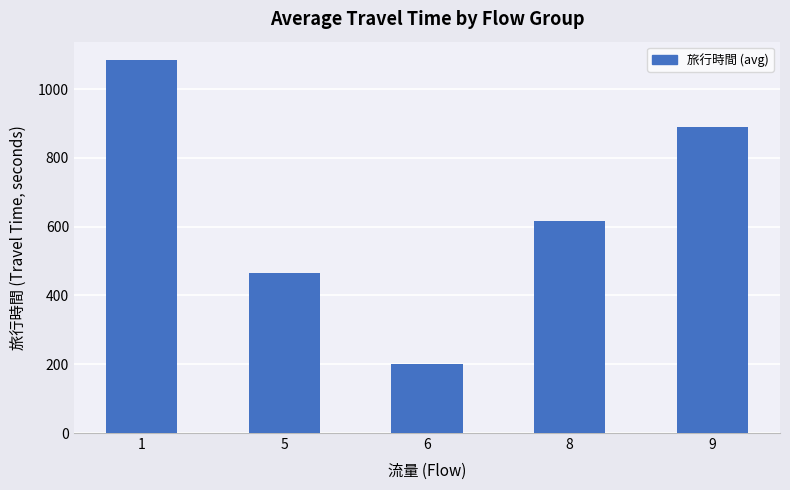

At which label does the data first exceed 616?

1